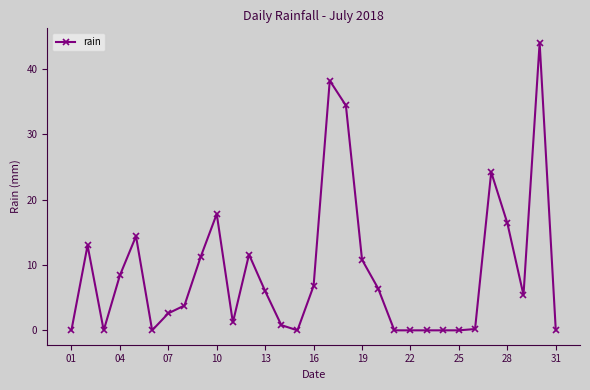

How many categories are shown in the chart?

31